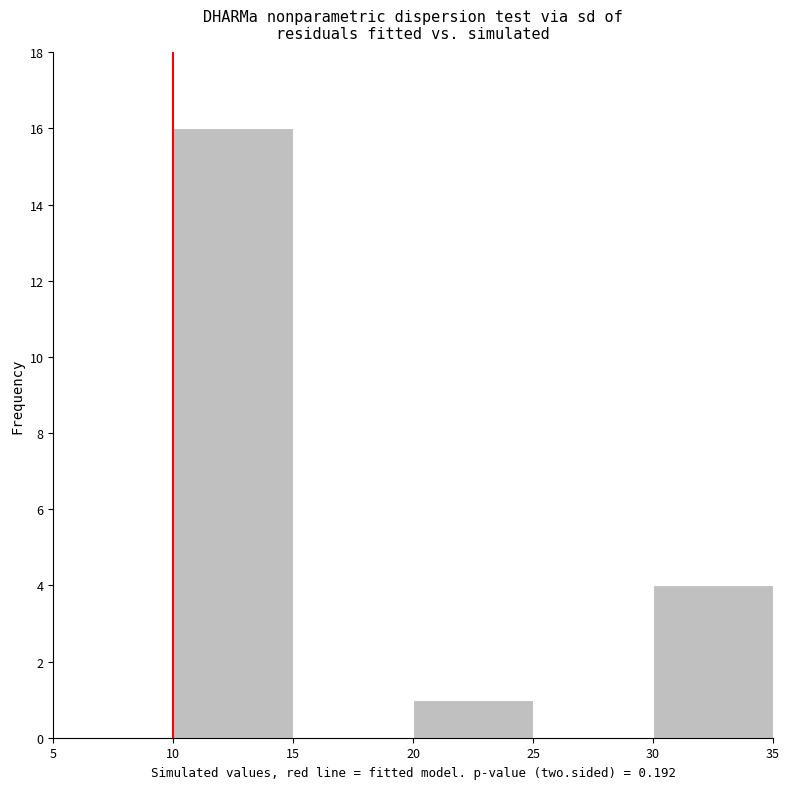

Reading left to right, list every bar in this chart as the range it spans on the x-axis followed by its height. The values are not printed on the chart, so give them approximately, as read against the axis.

5 to 10: 0
10 to 15: 16
15 to 20: 0
20 to 25: 1
25 to 30: 0
30 to 35: 4